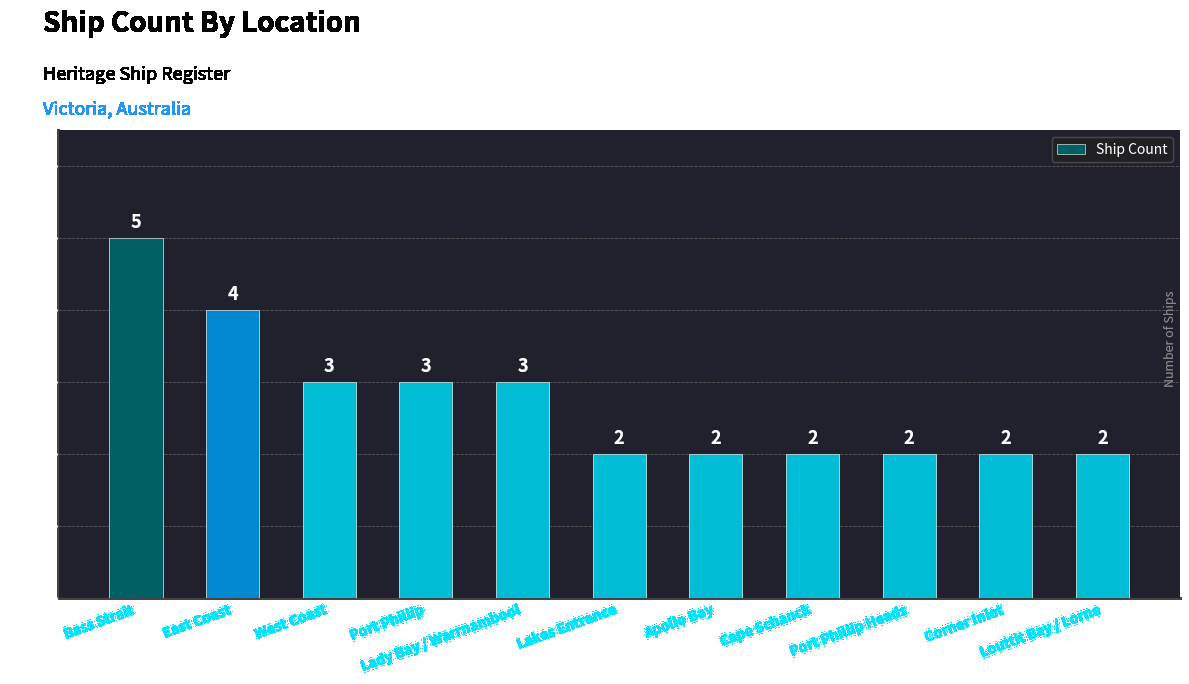

Are the bars horizontal?

No